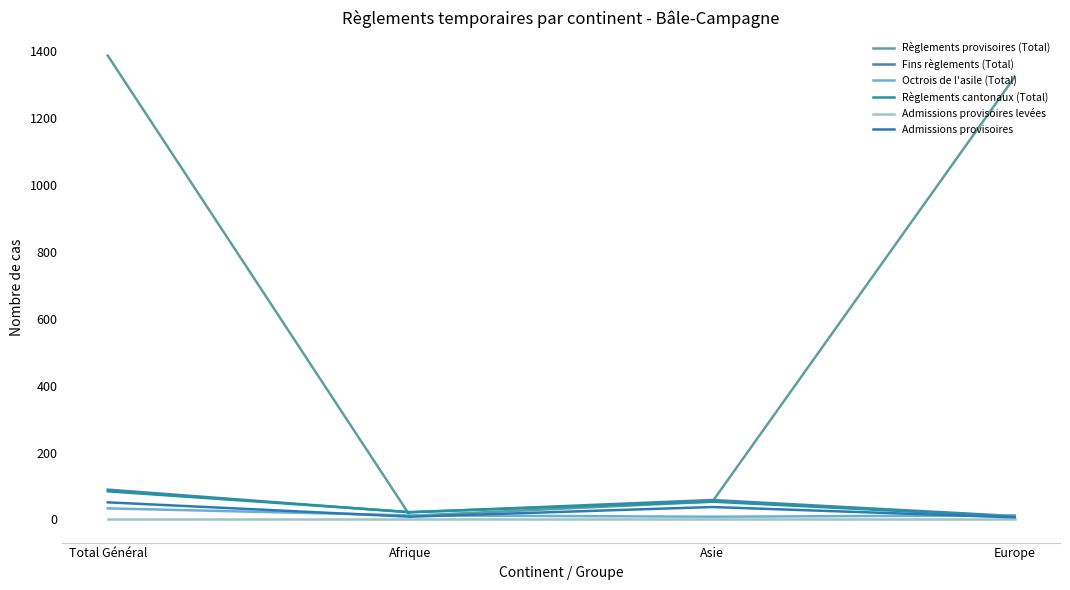

Reading left to right, transcribe all the data shown in this chart.

Règlements provisoires (Total): 1387	11	53	1323
Fins règlements (Total): 89	21	58	10
Octrois de l'asile (Total): 33	12	8	12
Règlements cantonaux (Total): 84	22	53	8
Admissions provisoires levées: 0	0	0	0
Admissions provisoires: 51	8	37	6